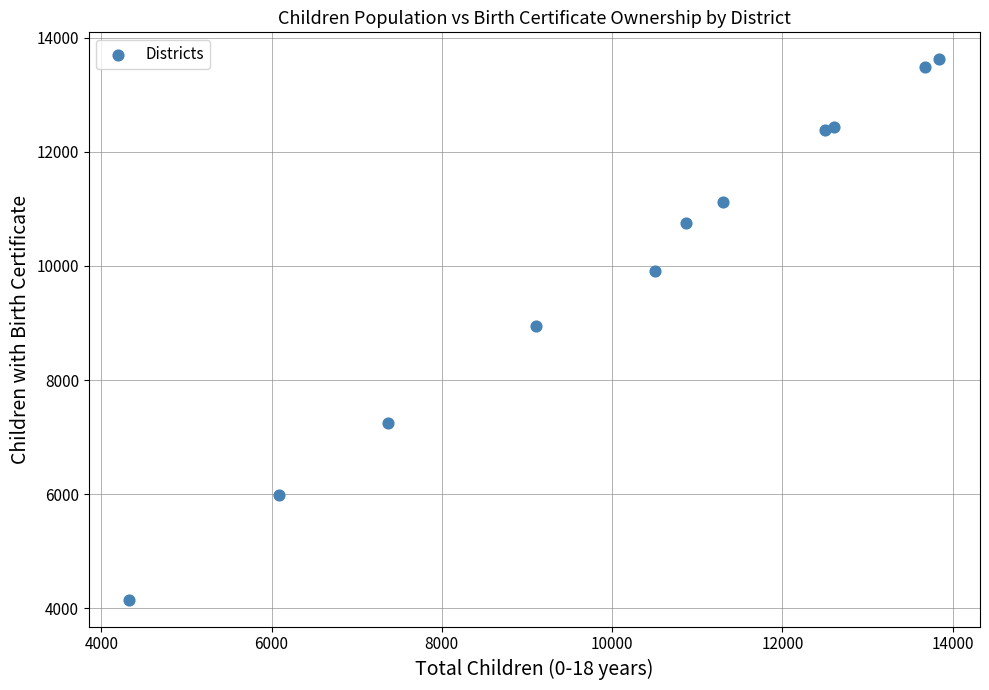

What is the range of X values (max minus min)?

9517